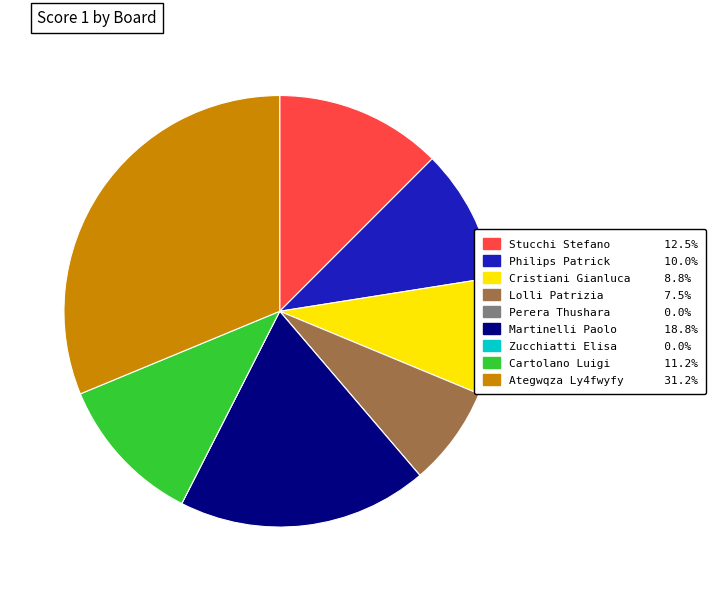

What is the ratio of the value at Stucchi Stefano 12.5% to the value at Cristiani Gianluca 8.8%?

1.4